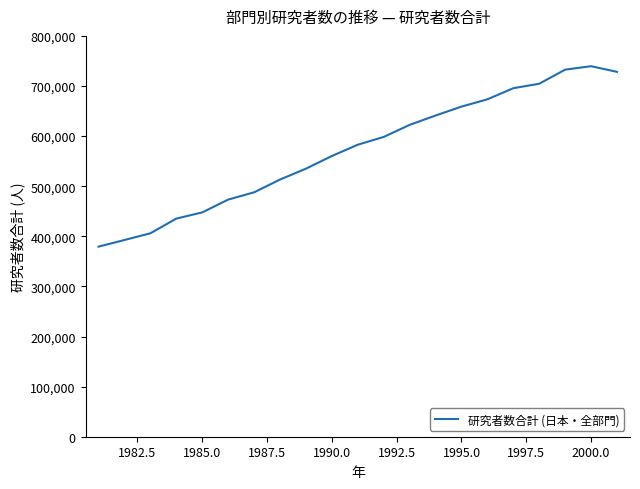

What is the greatest value displayed?

739504